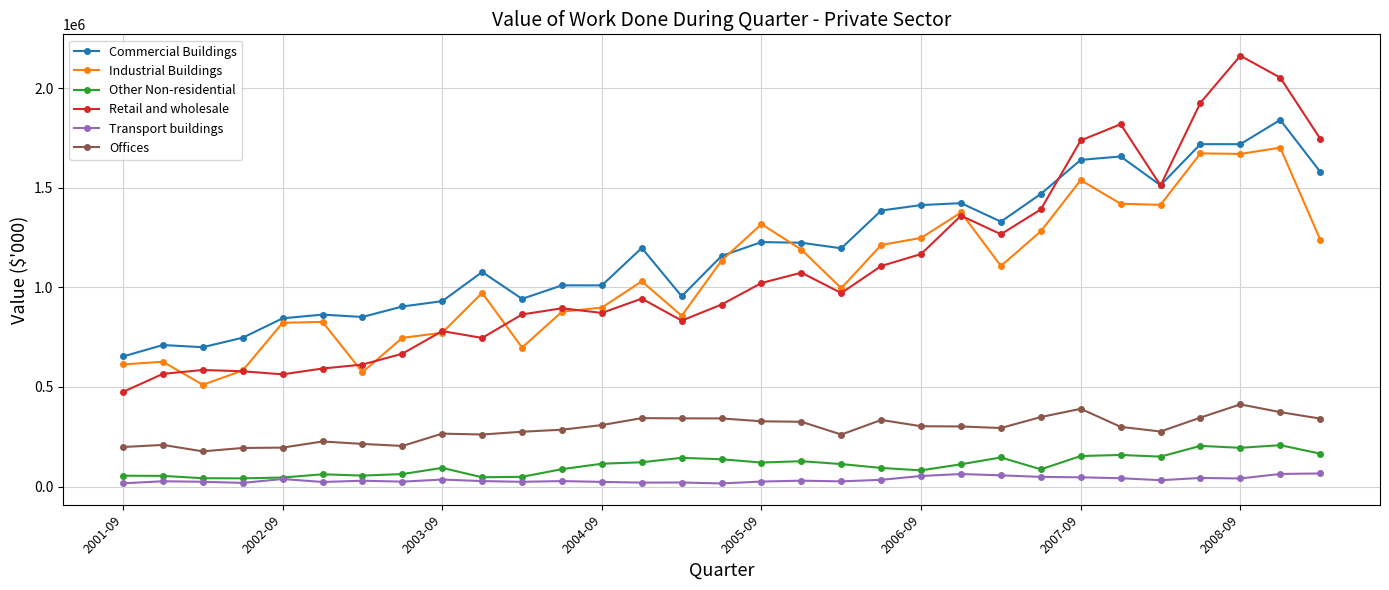

Does the chart have visible grid lines?

Yes